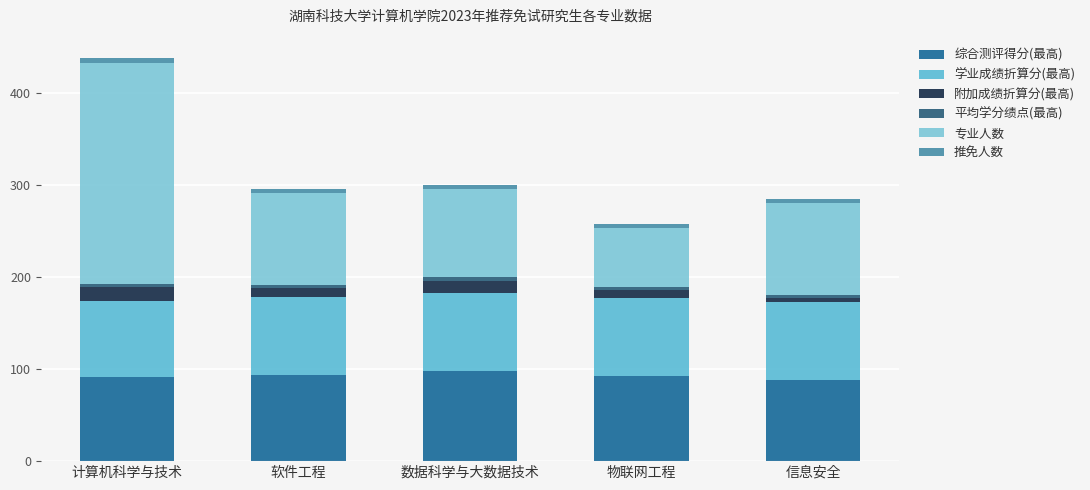

How many bars are there in total?

5